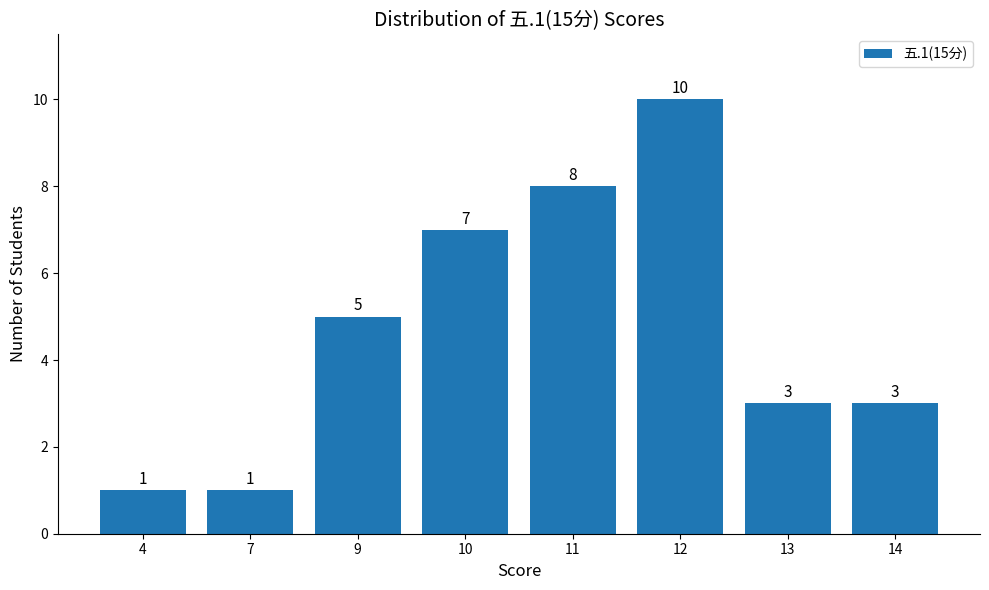

Between 4 and 10, which is larger?

10